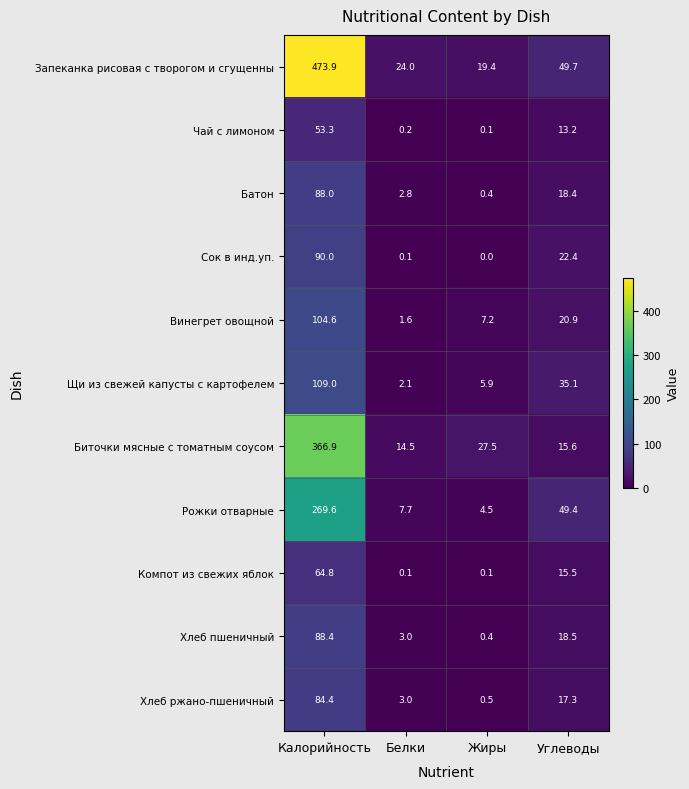

What is the lowest value of the Рожки отварные series?

4.5